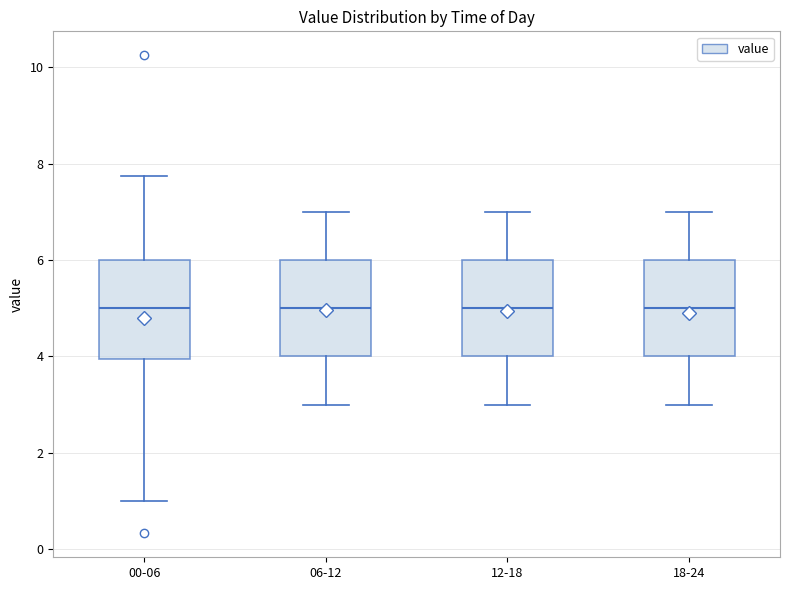

Reading left to right, read every box against the y-axis: the position of its median line, the range the box covers, and the ends of its whiskers. The values are not printed on the chart, so give them approximately, as read against the axis.

00-06: median 5.0, box 4.0 to 6.0, whiskers 1.0 to 7.8
06-12: median 5.0, box 4.0 to 6.0, whiskers 3.0 to 7.0
12-18: median 5.0, box 4.0 to 6.0, whiskers 3.0 to 7.0
18-24: median 5.0, box 4.0 to 6.0, whiskers 3.0 to 7.0